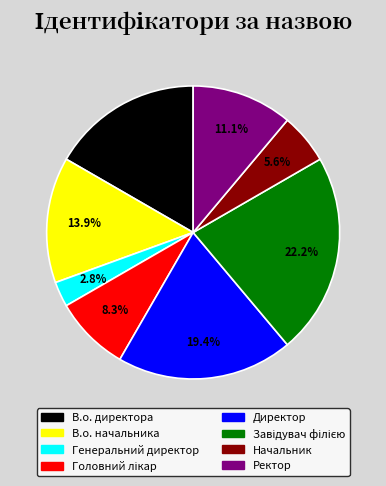

What portion of the pie excludes Ректор?

88.9%